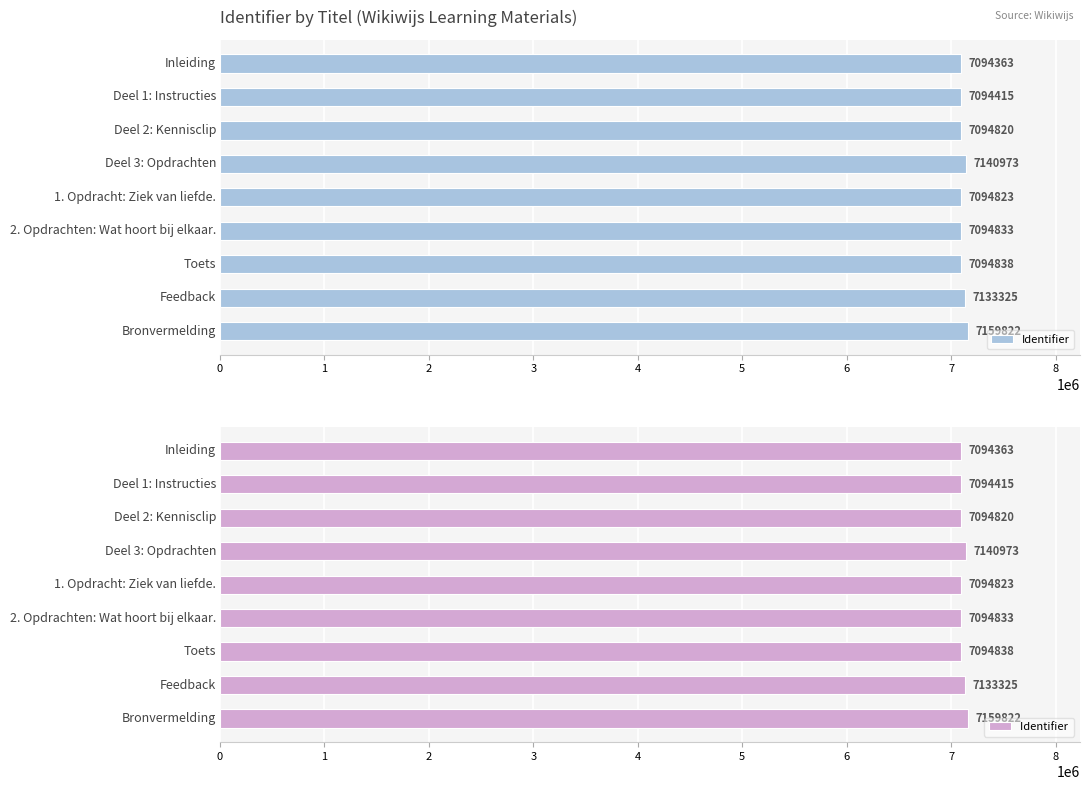

What value does the Identifier  series have at 5, to the nearest 50?

7094850